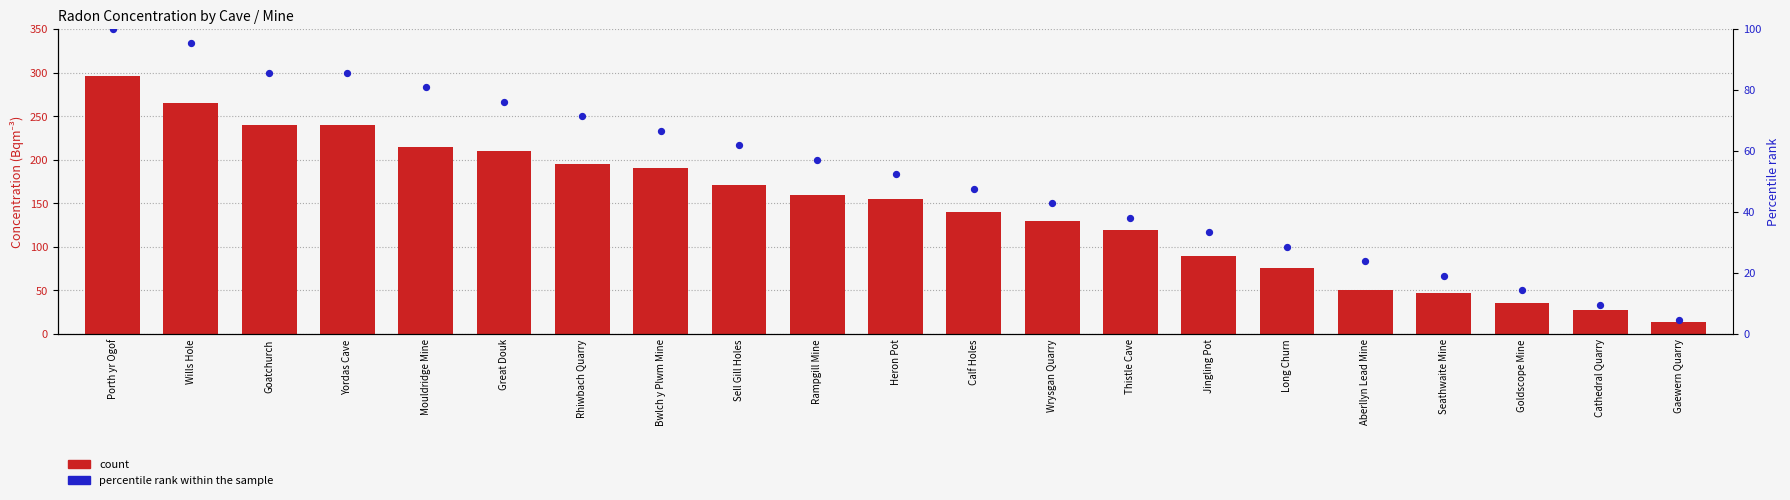

At how many categories does at least one series exceed 281?

1